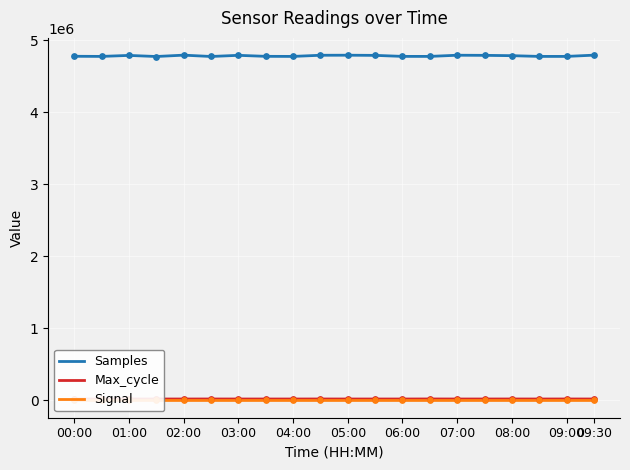

Which series contains the lowest Y value?

Signal